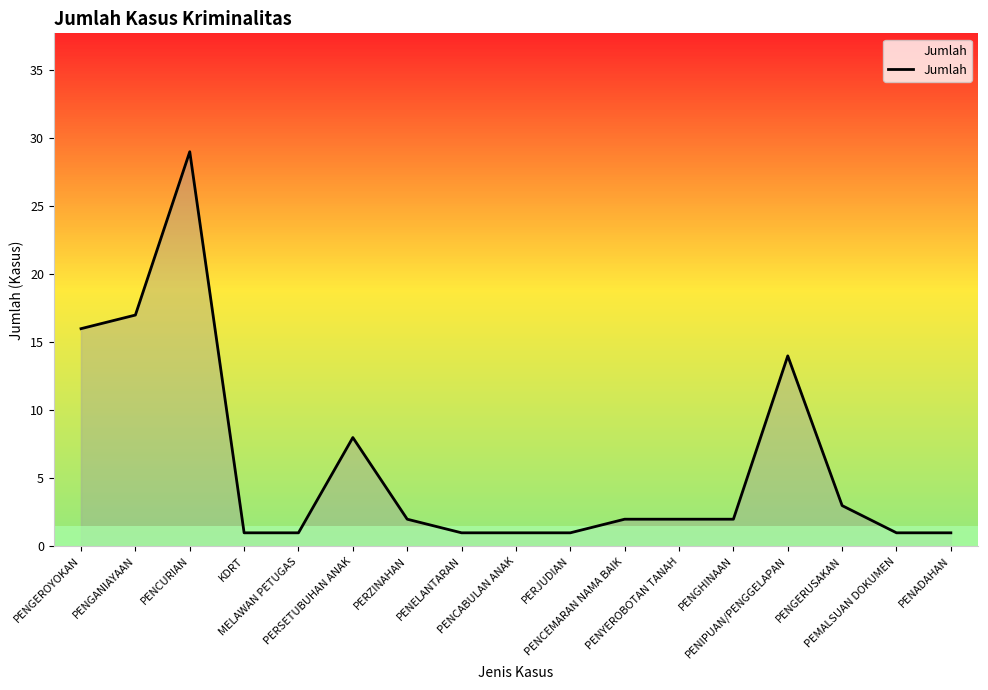

What is the difference between the maximum and minimum values?

28